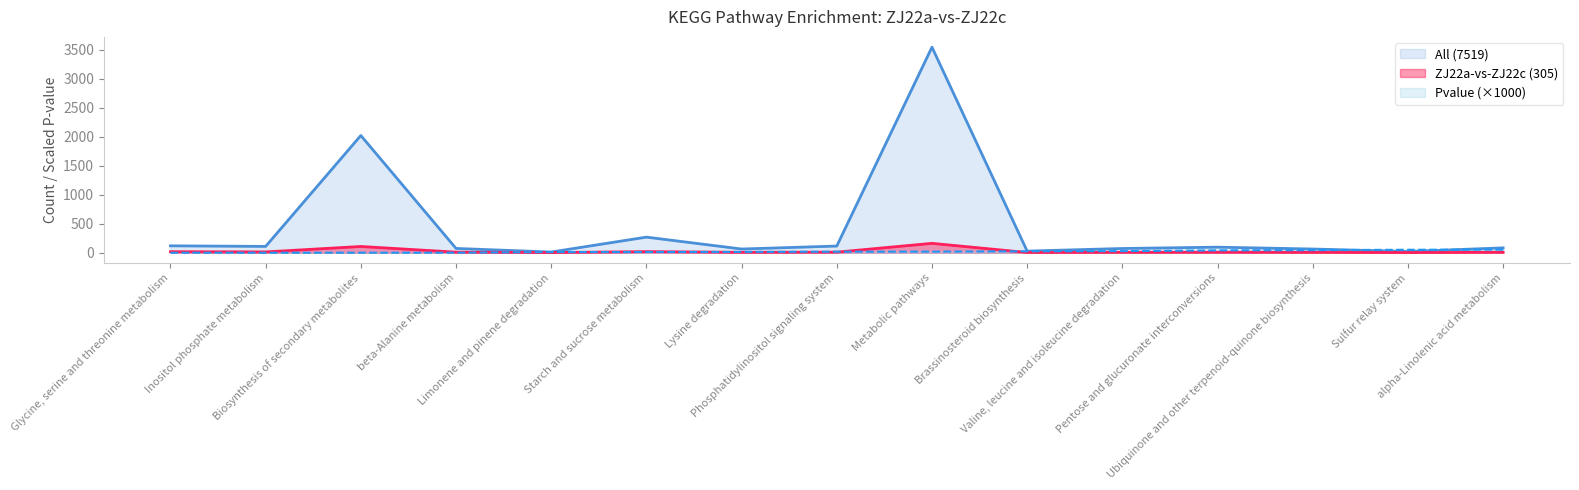

Which series has the largest total across all categories?

All (7519)